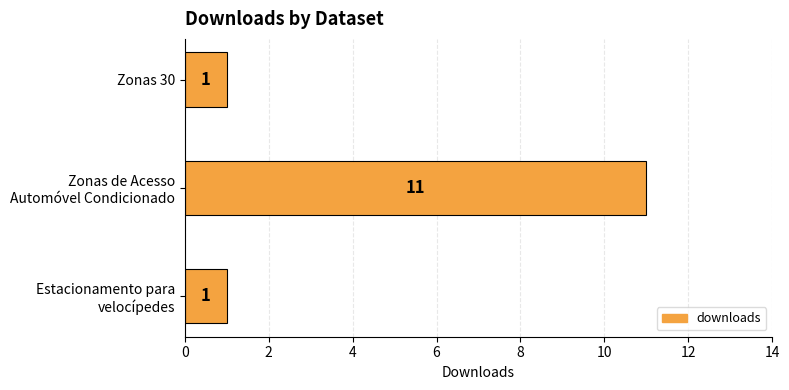

Is it true that the value at Zonas 30 is 1?

True